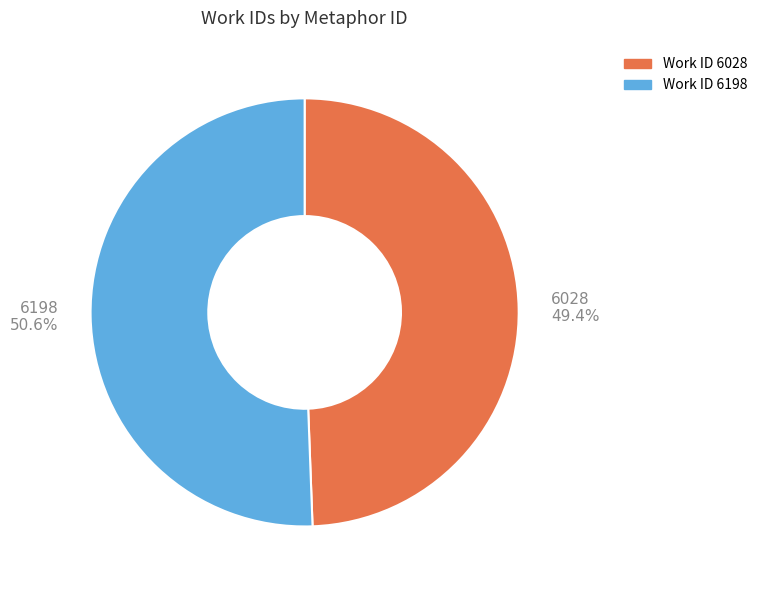

Which slice is the smallest?

6028